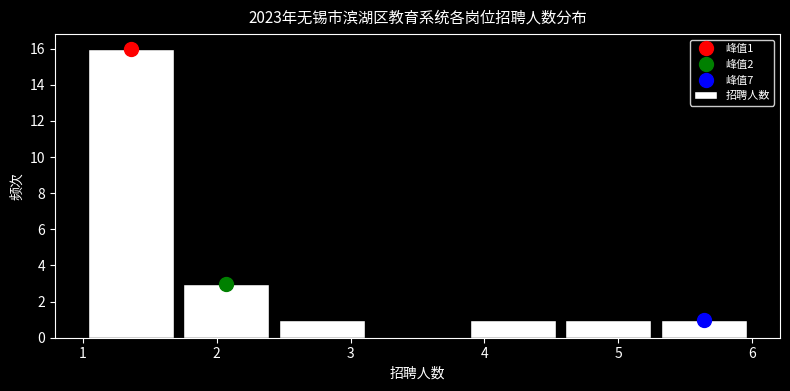

Over which range of the x-axis is the bar tallest?

1.0 to 1.7